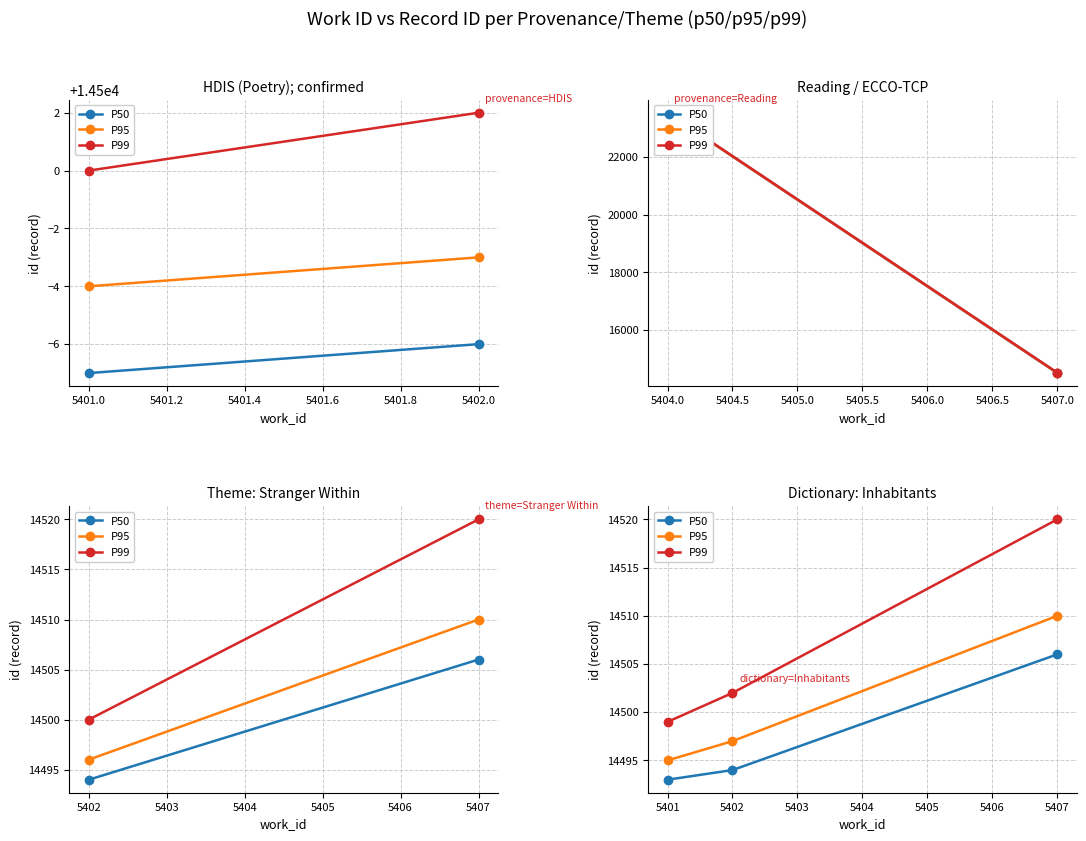

The value of P95 at 5402 is 7389. True or false?

False